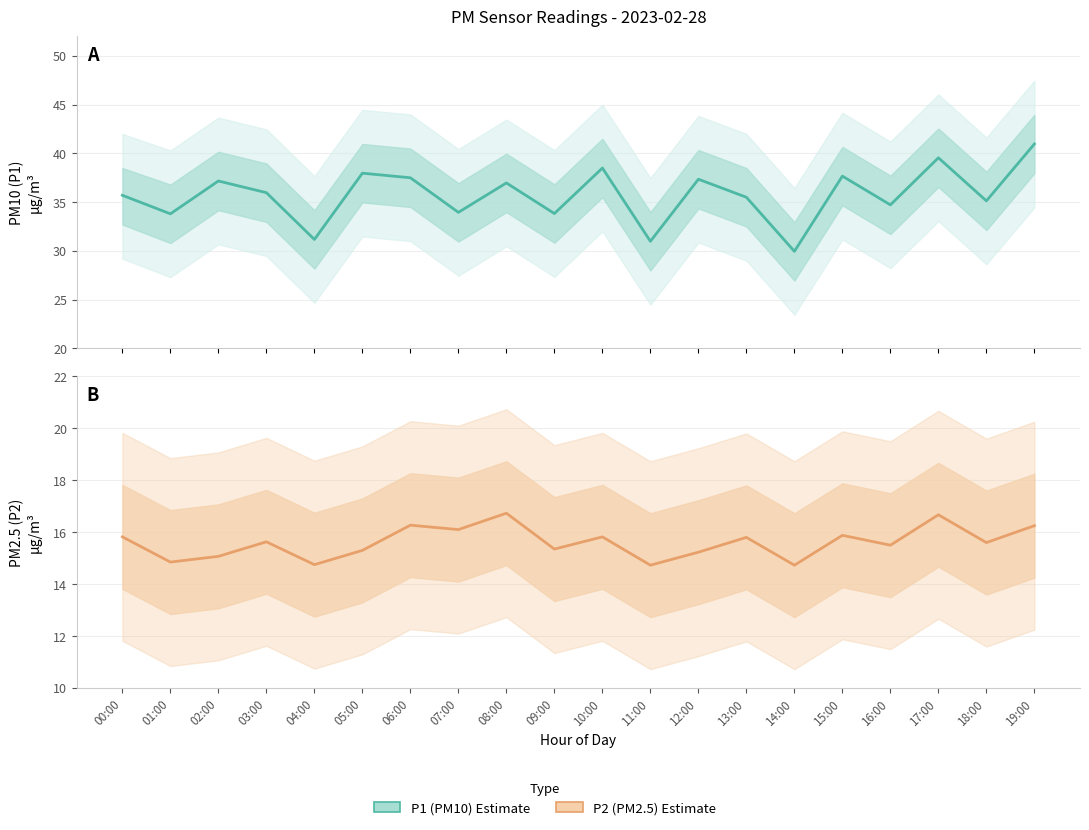

List the series in order of their peak value, lowest first.

P2 (PM2.5) Estimate, P1 (PM10) Estimate